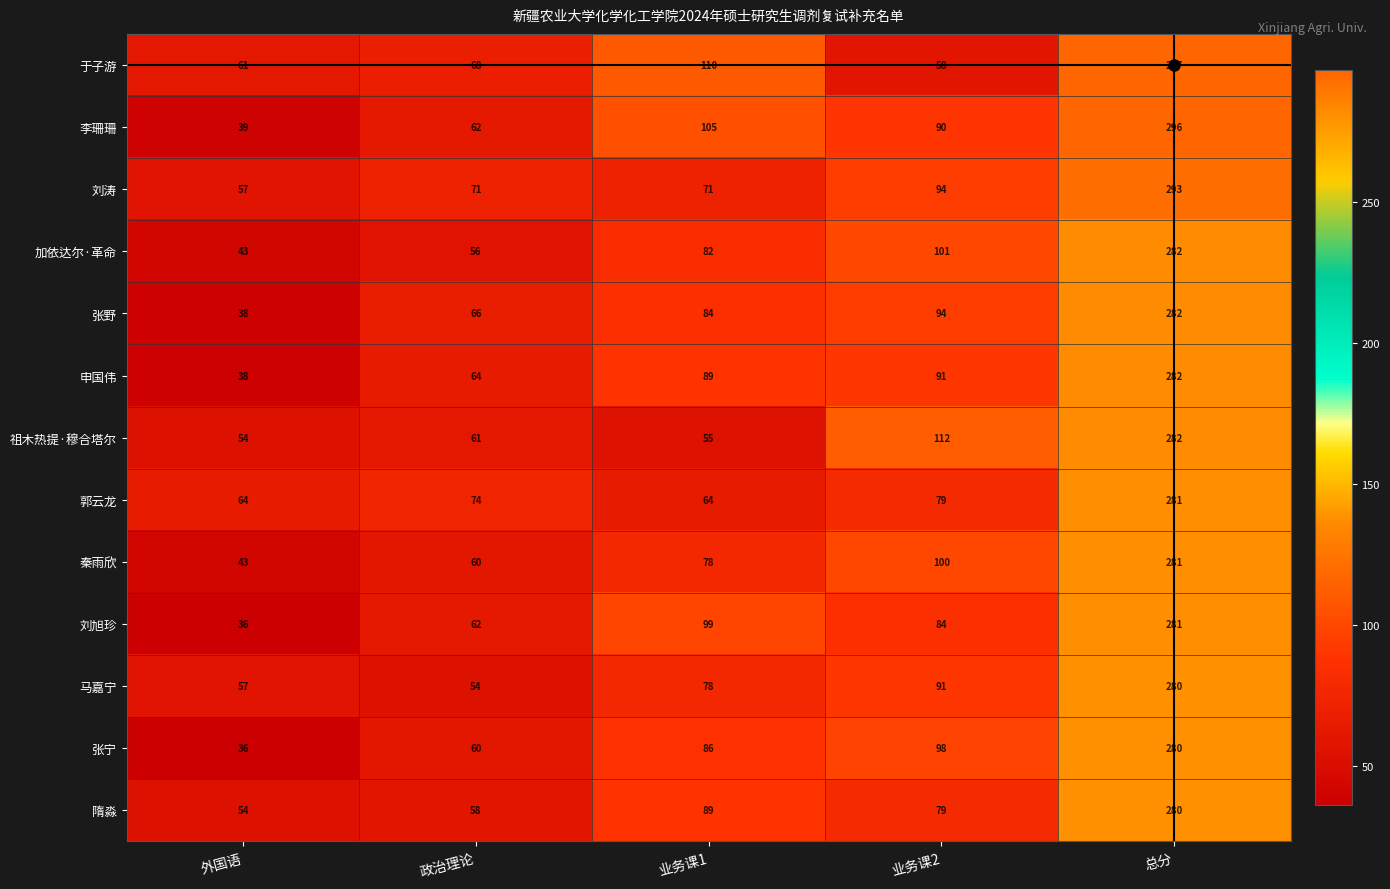

Read the 刘旭珍 value at 业务课1, to the nearest 50.

100